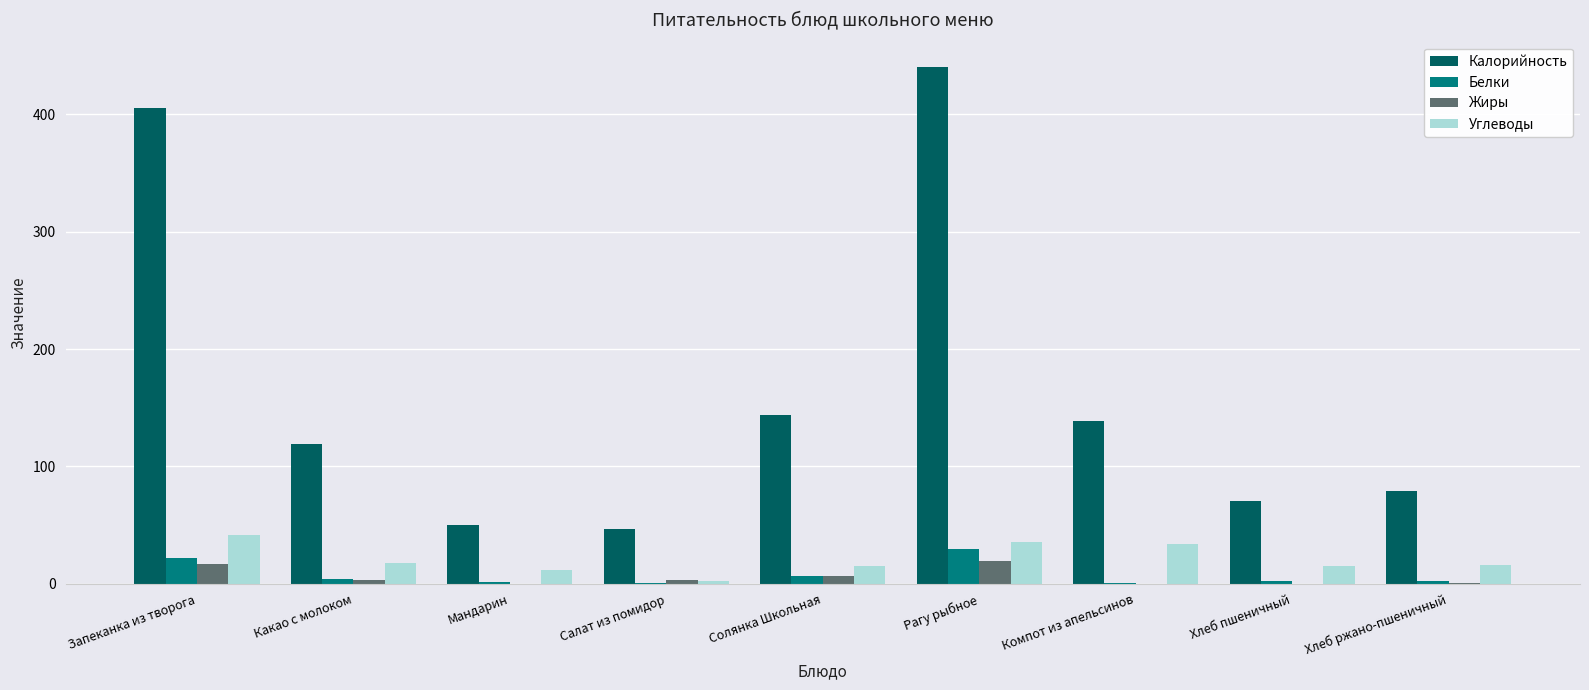

At which category does the chart reach its peak across all series?

Рагу рыбное